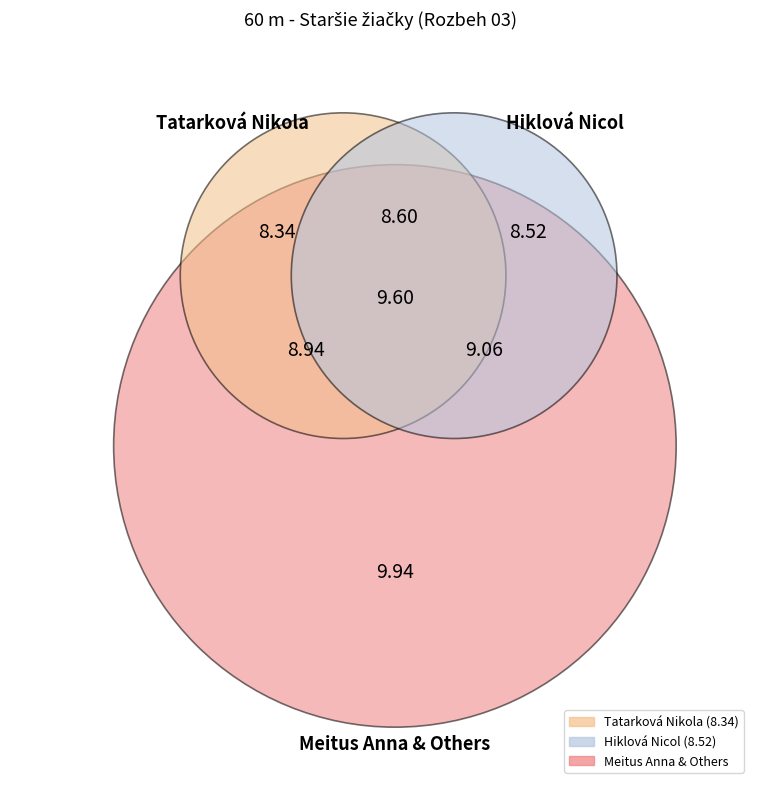

Count the number of slices in the pie.

7